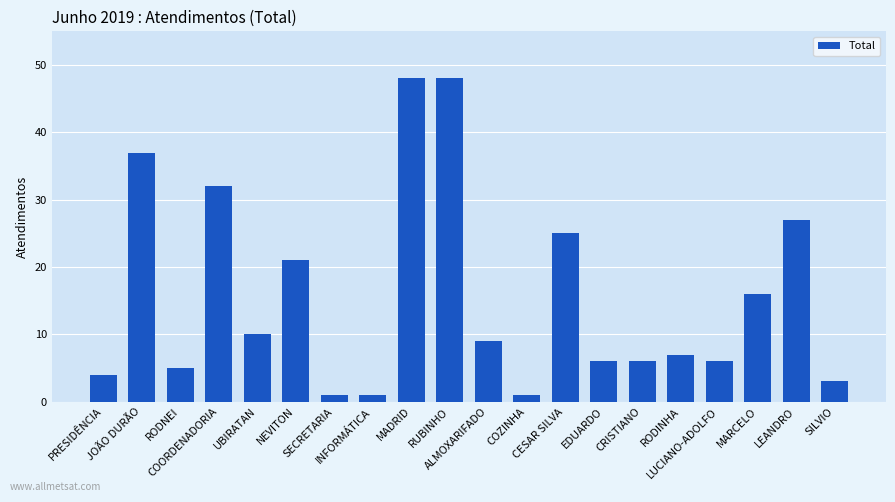

What is the greatest value displayed?

48